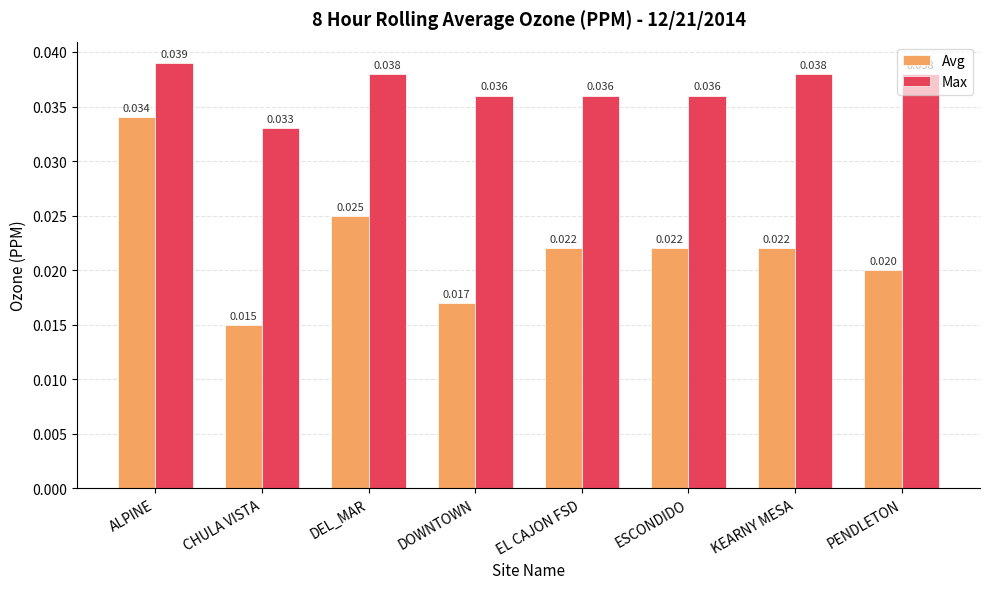

Which label corresponds to the largest value in the chart?

ALPINE